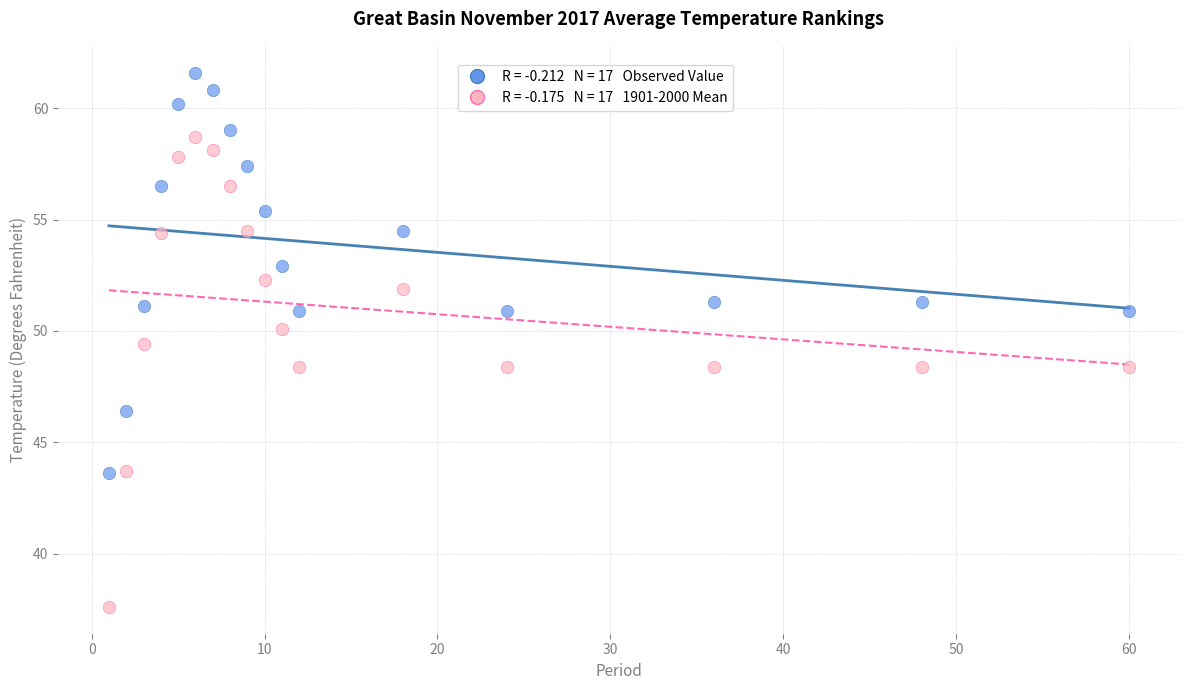

Across all data points, what is the range of X values (max minus min)?

59.0